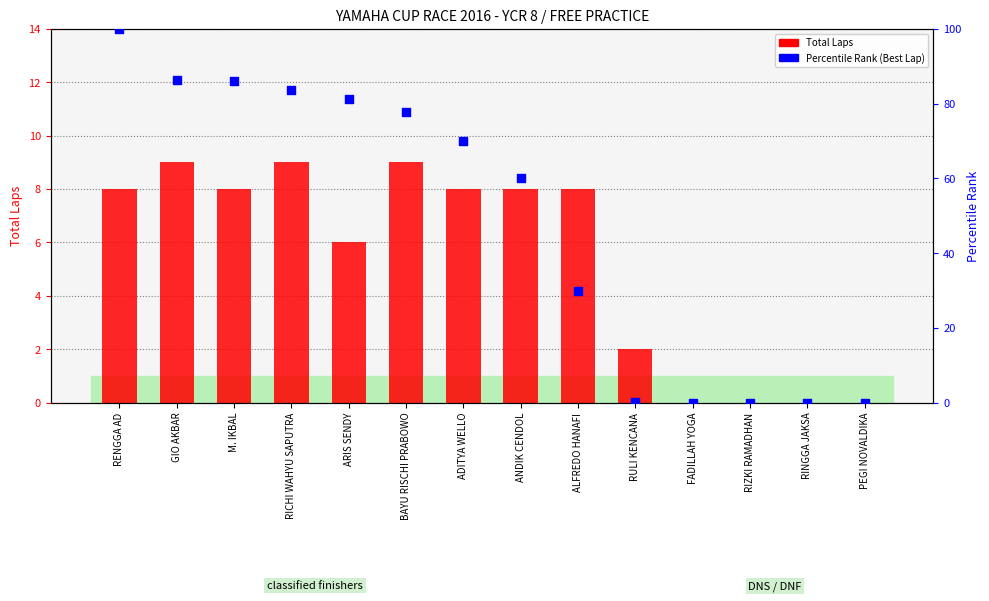

Which series reaches the minimum Y coordinate?

Total Laps